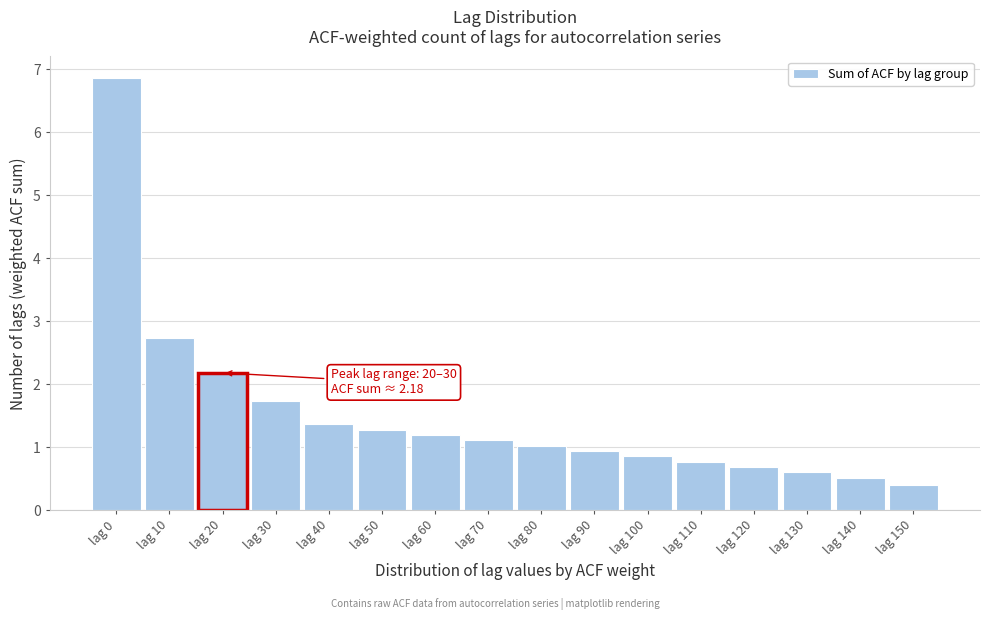

Reading right to left, what are all the values shown in this chart?

0.4	0.5	0.6	0.7	0.8	0.9	0.9	1.0	1.1	1.2	1.3	1.4	1.7	2.2	2.7	6.9